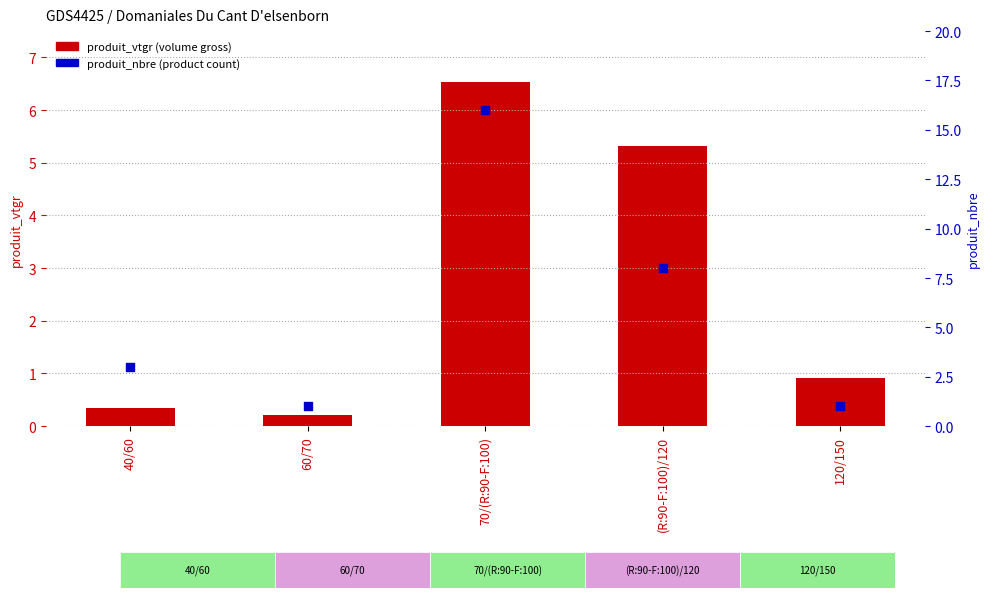

Is the value of produit_nbre (product count) at 70/(R:90-F:100) greater than the value of produit_vtgr (volume gross) at 60/70?

Yes